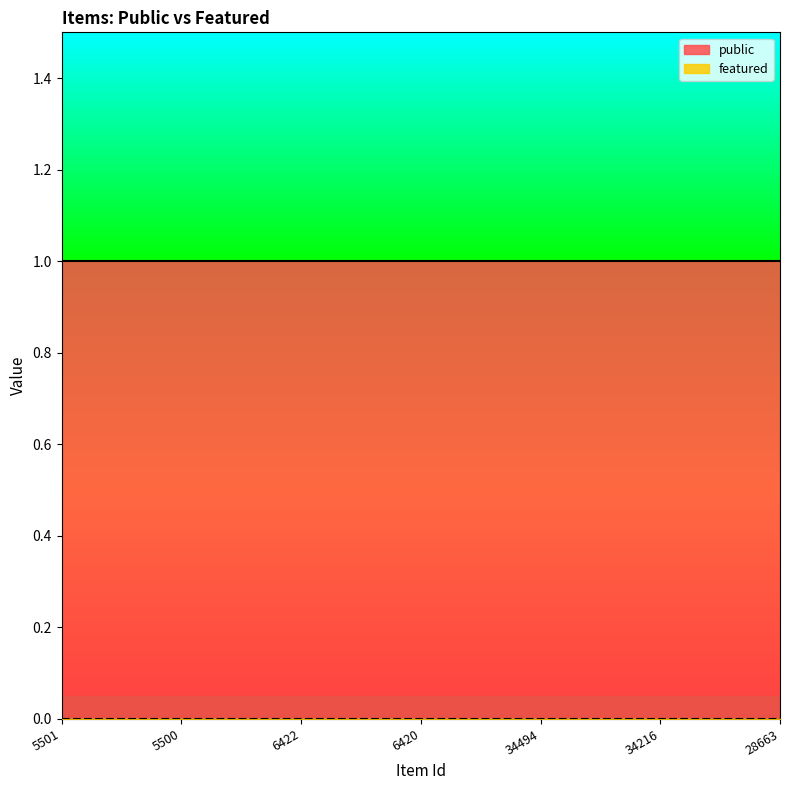

Between 5500 and 6420, which series saw the biggest shift?

public